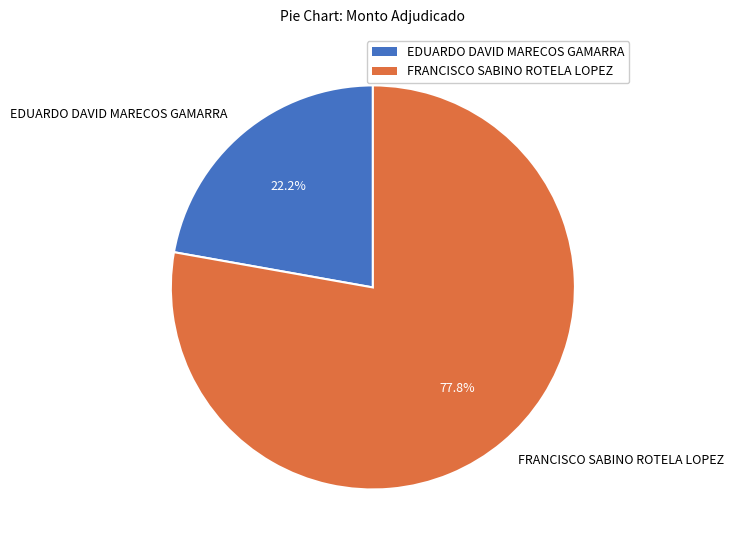

Which category accounts for the majority?

FRANCISCO SABINO ROTELA LOPEZ